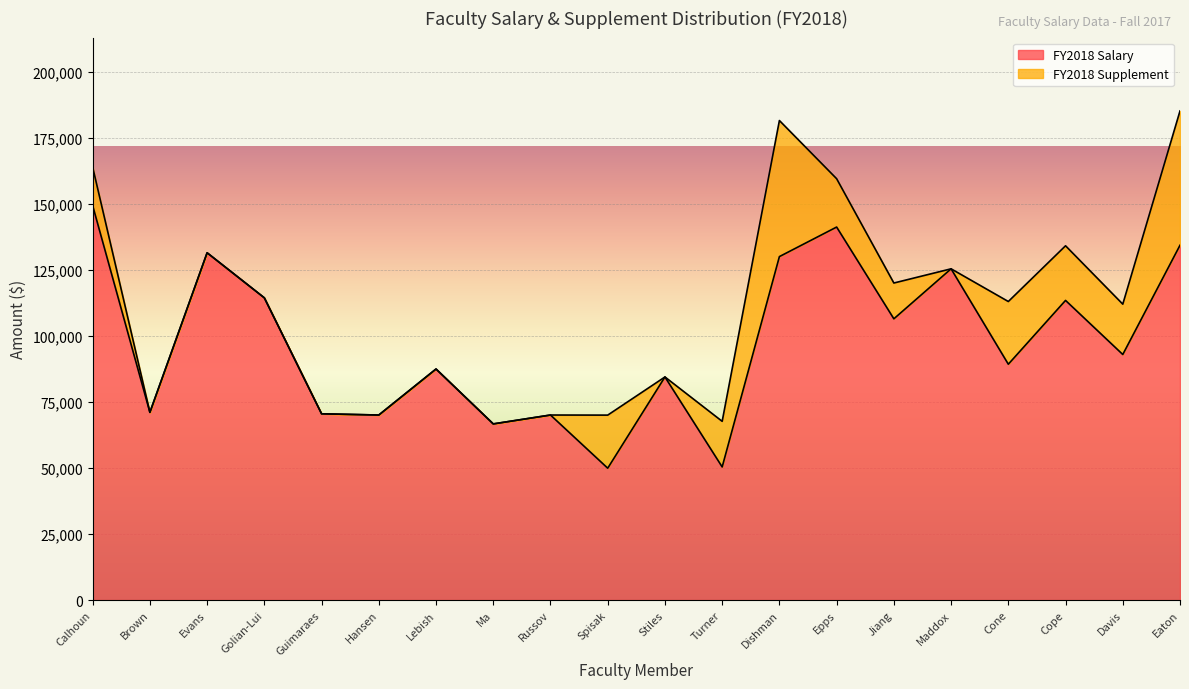

How many interior local valleys (lower than both neighbors) does the data have?

8